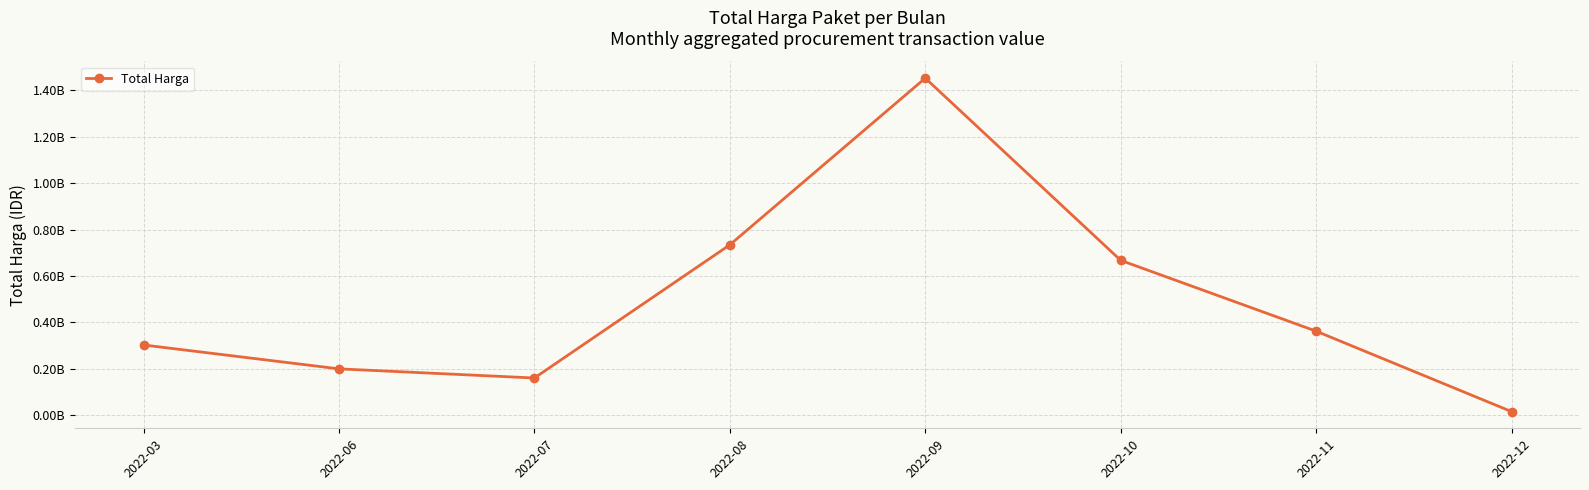

True or false: the data has more than 0 interior local peaks.

True